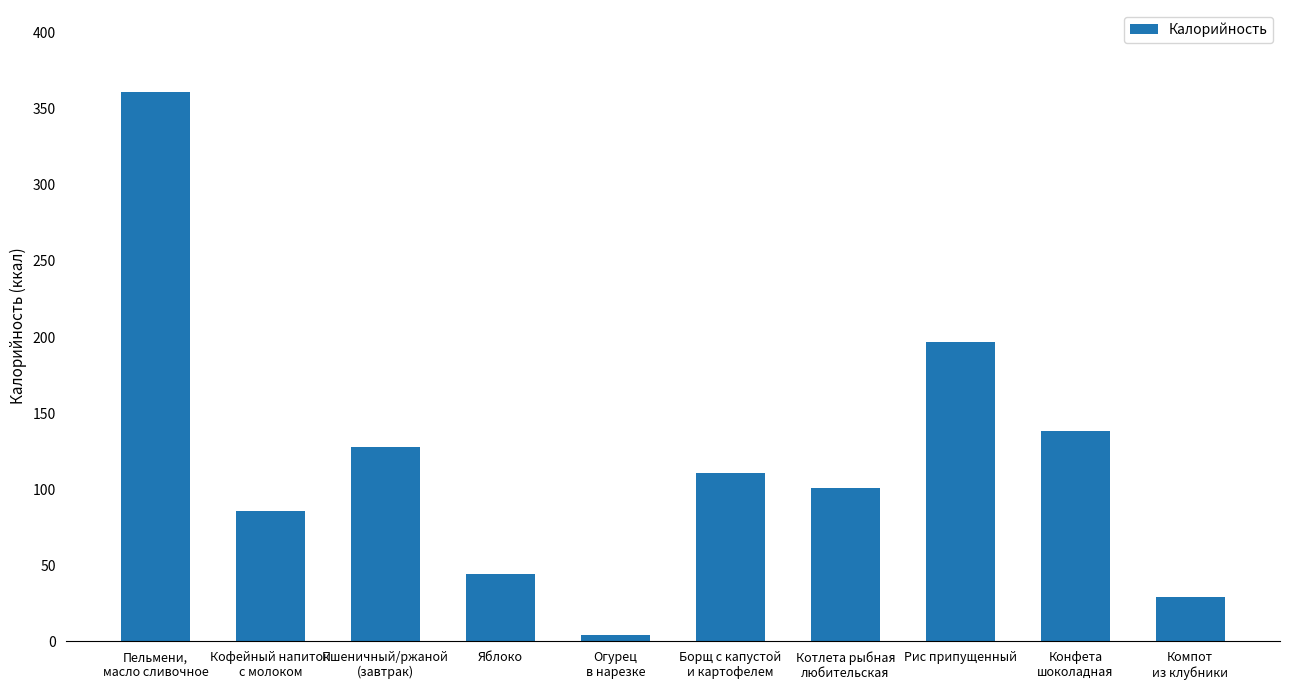

How many data points are less than 110?

5